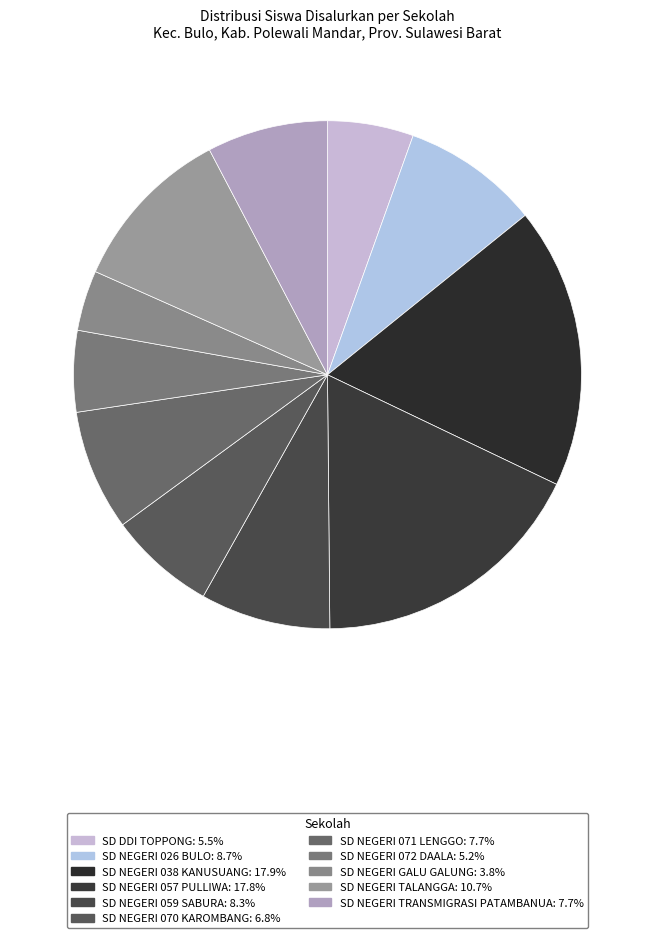

Is there any slice that represents more than half of the pie?

No